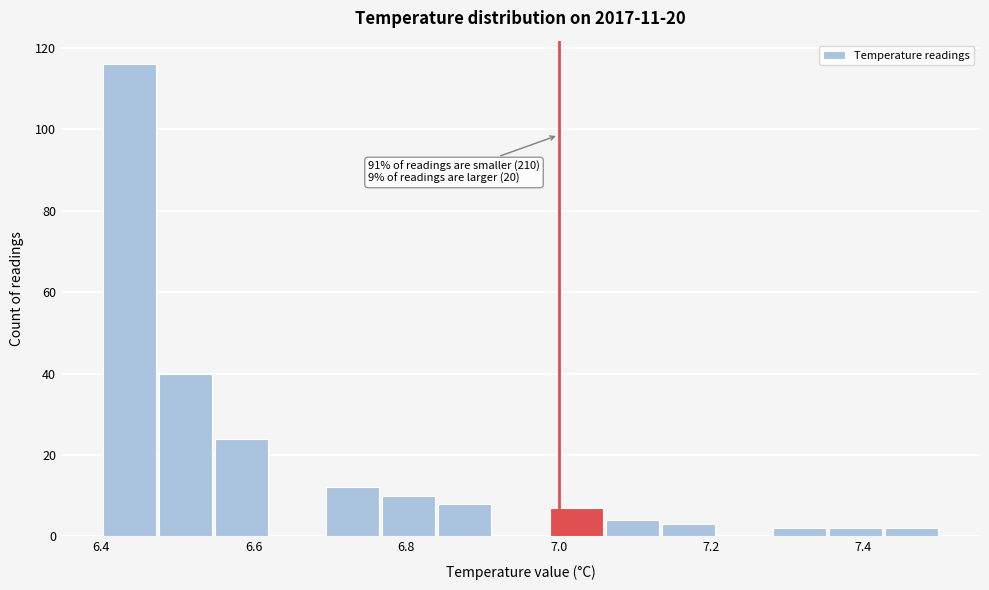

Around what value on the x-axis is the tallest bar? Give the approximate position of its centre, as read against the axis.

6.44